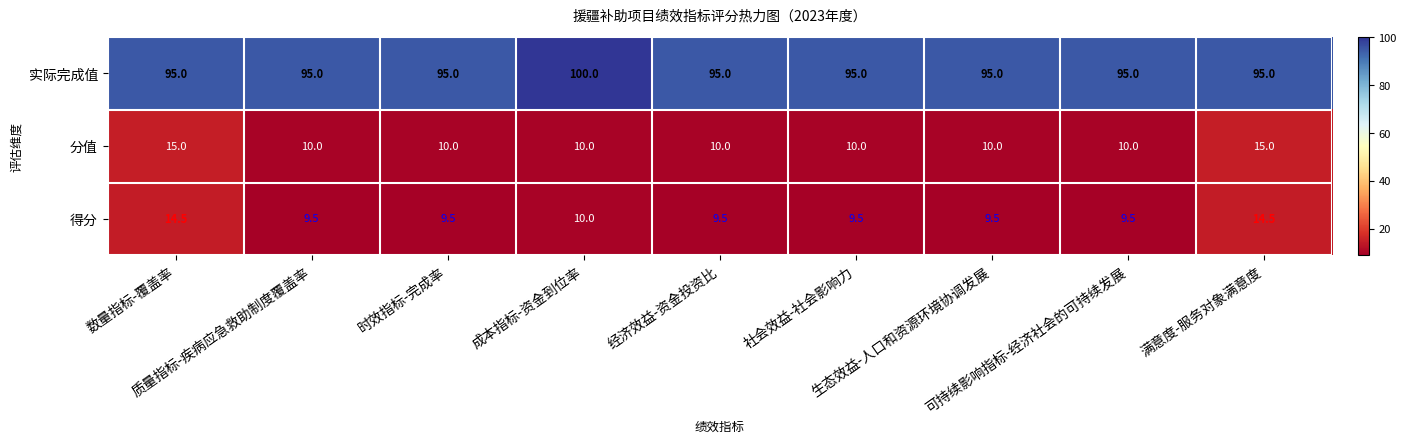

Which series has the largest total across all categories?

实际完成值